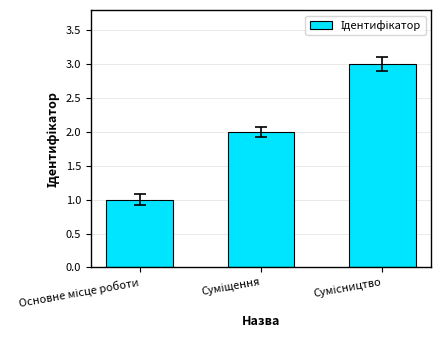

What is the maximum value shown in the chart?

3